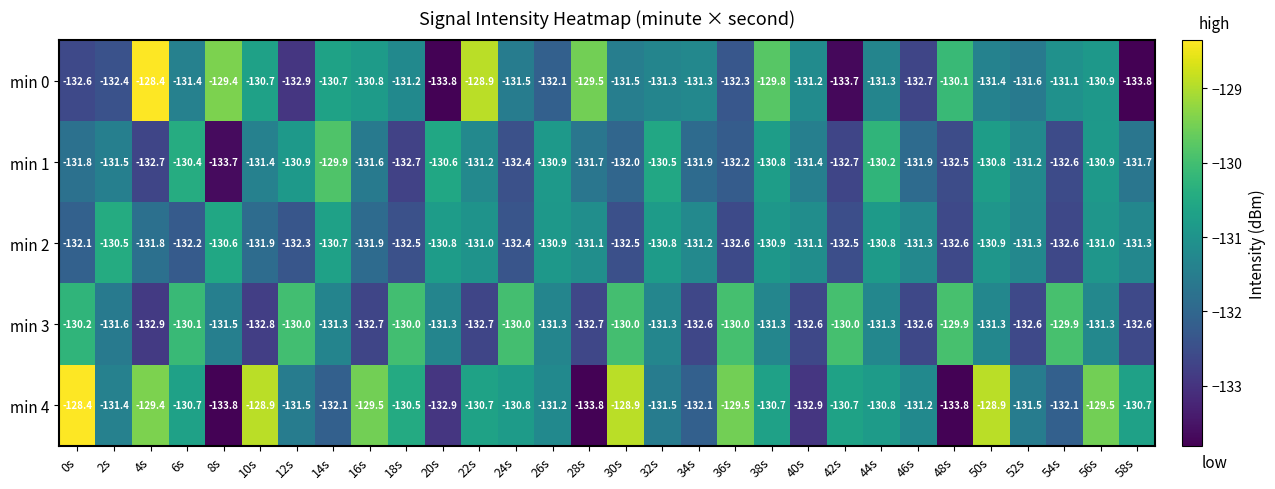

What is the lowest value of the min 2 series?

-132.6